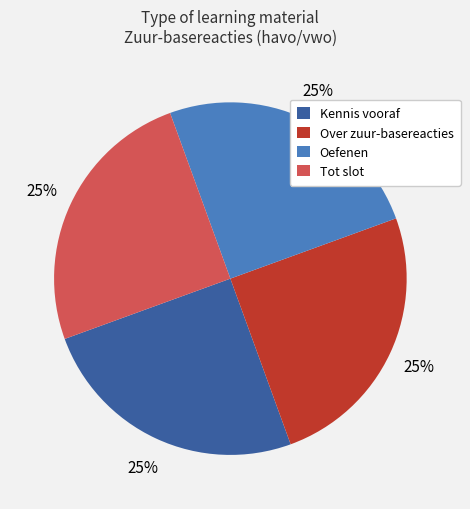

To the nearest percent, what portion does Over zuur-basereacties represent?

25%